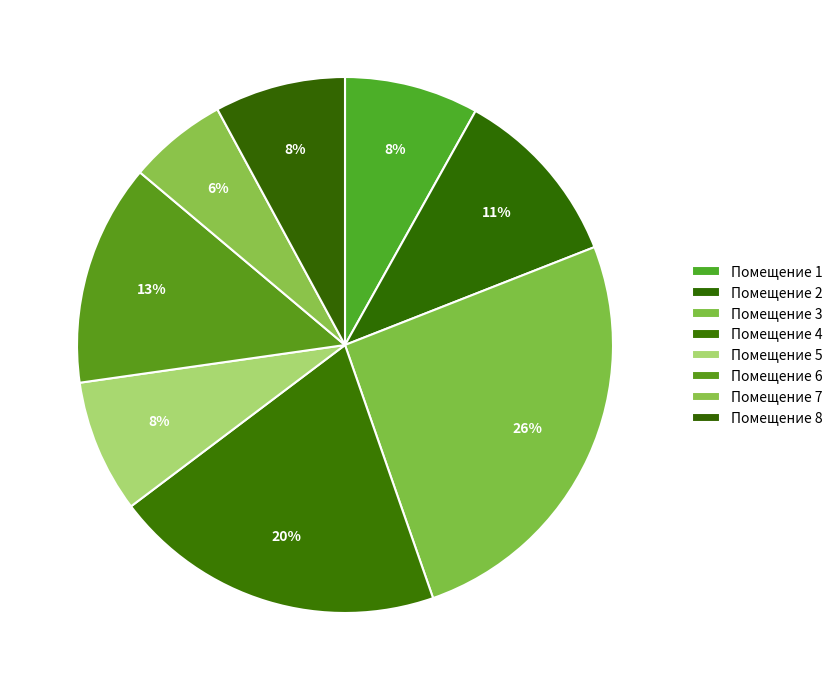

What is the largest slice in the pie chart?

3